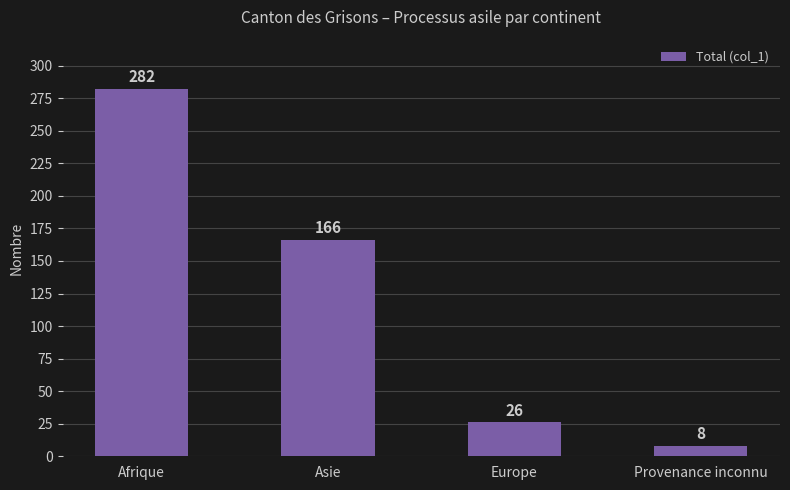

List the labels in order of value, smallest first.

Provenance inconnu, Europe, Asie, Afrique